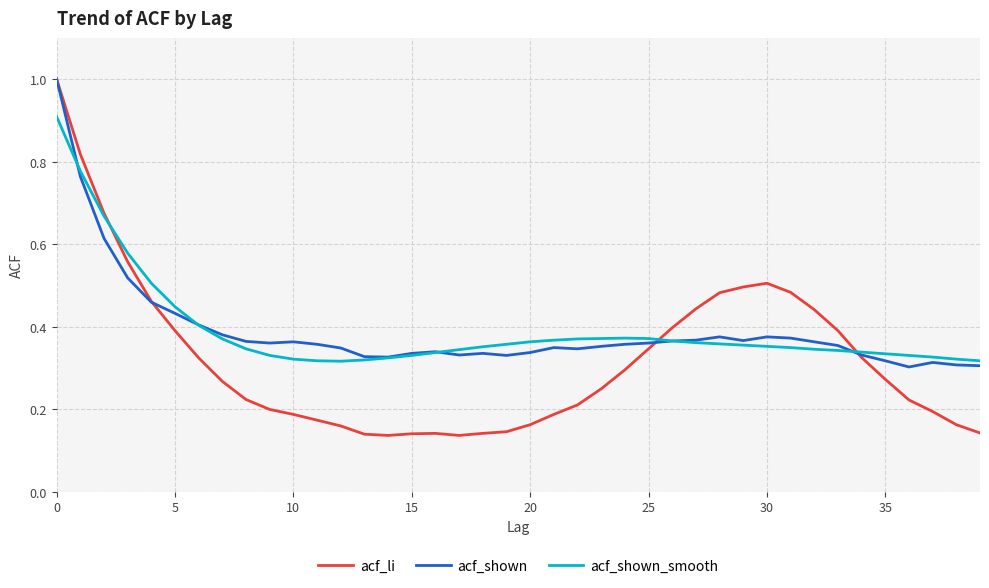

Which series has the widest spread of values?

acf_li